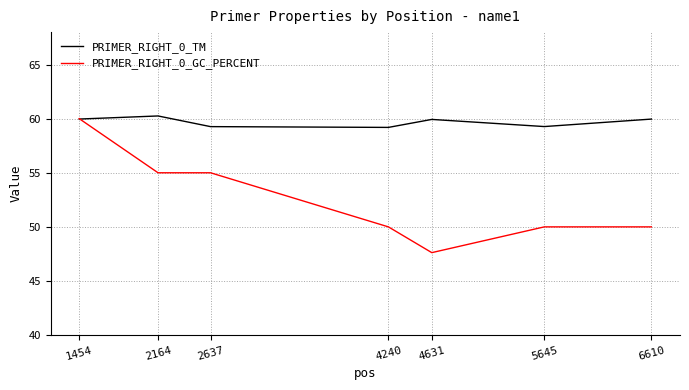

True or false: PRIMER_RIGHT_0_GC_PERCENT has a value of 50.0 at 4240.

True